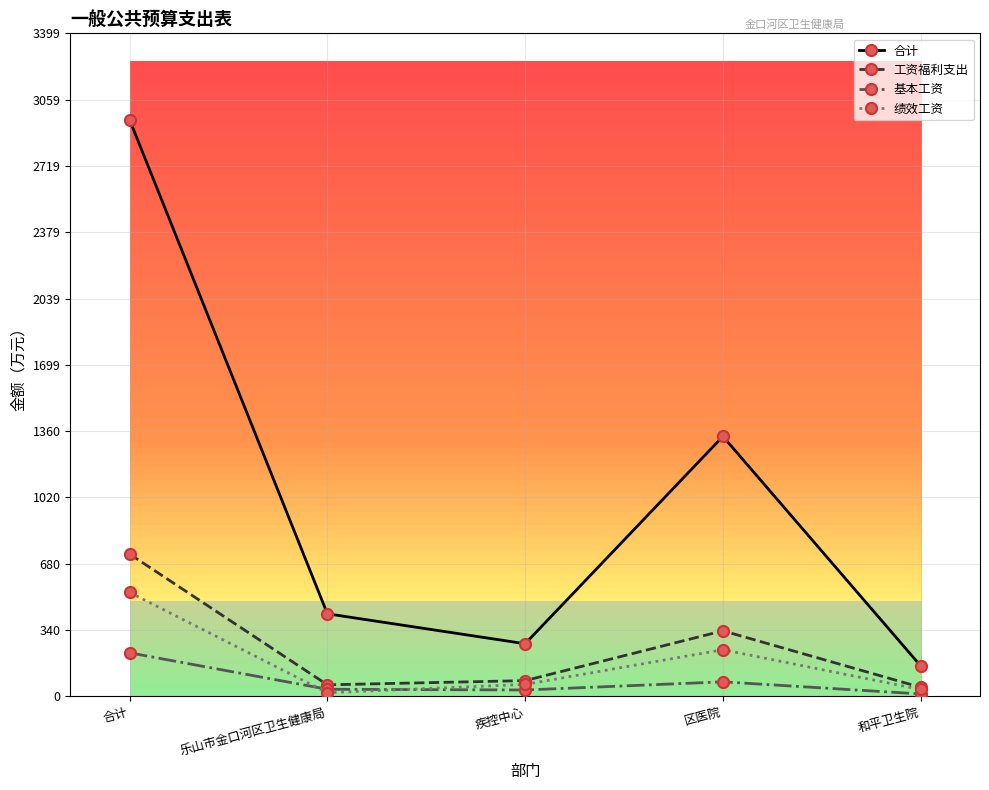

Which category has the highest value across all series?

合计